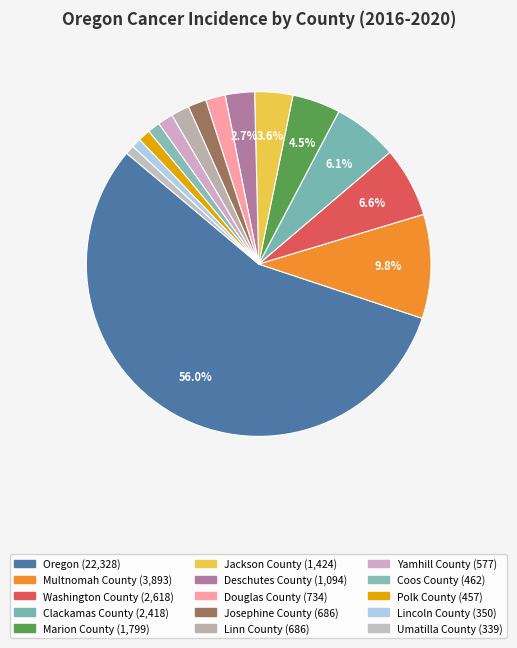

Is it true that Yamhill County is 1% of the pie?

True